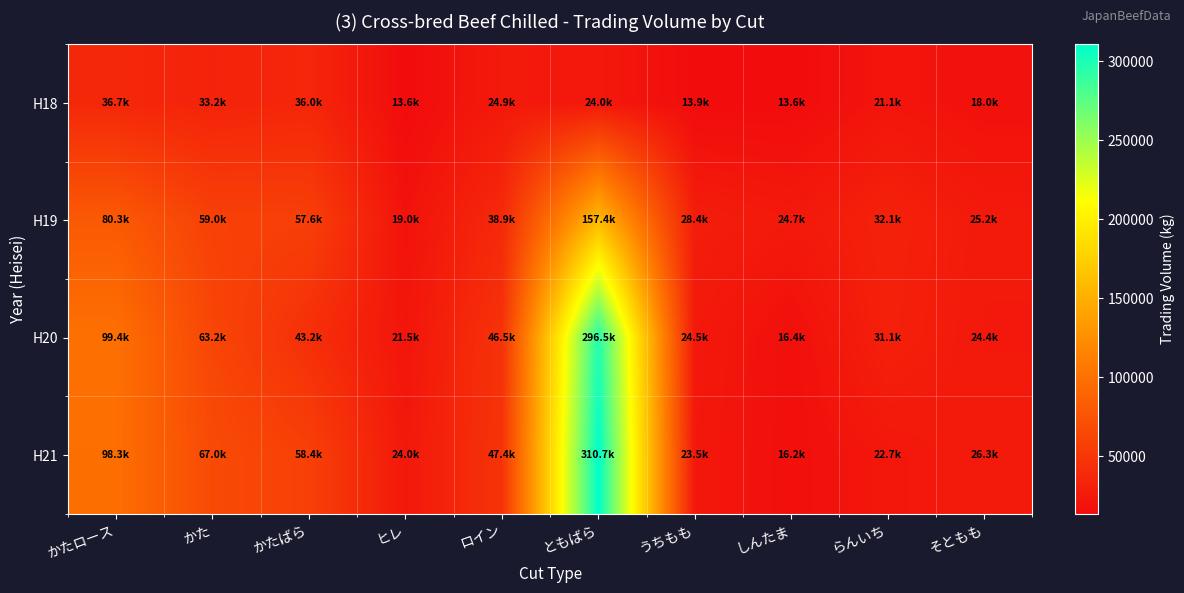

What is the maximum value shown in the chart?

310685.0